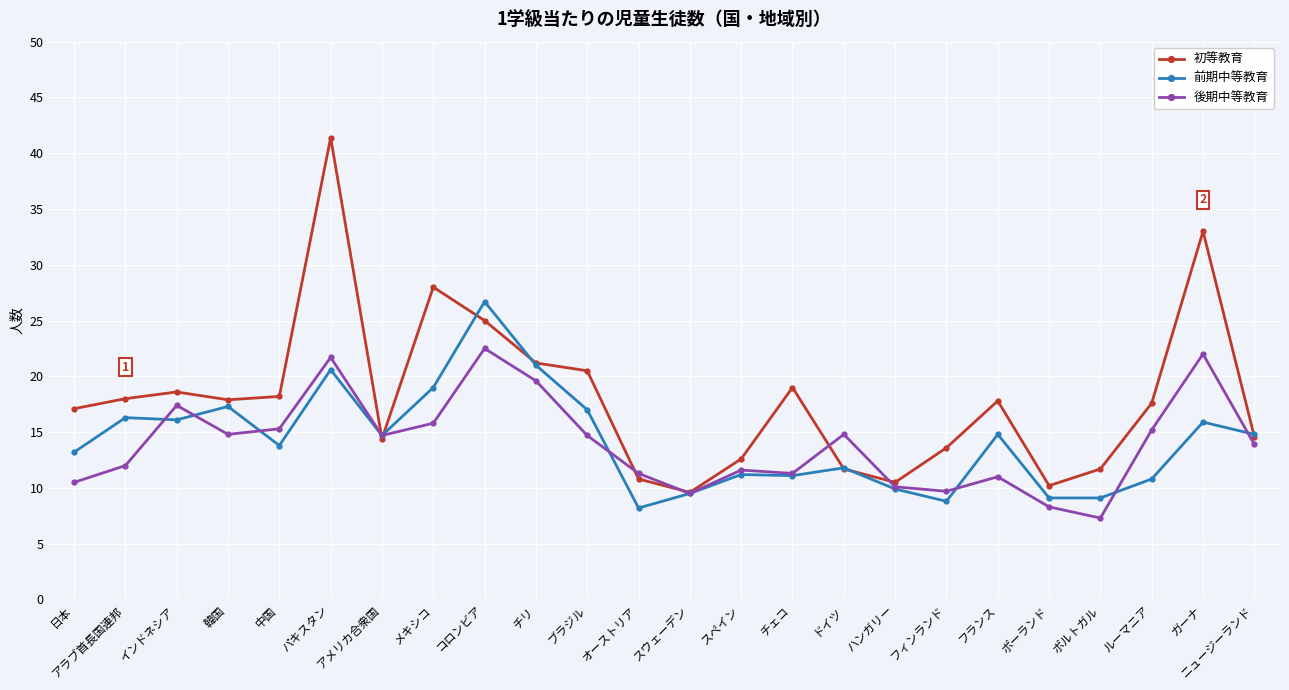

Does the chart display data point markers on the line(s)?

Yes